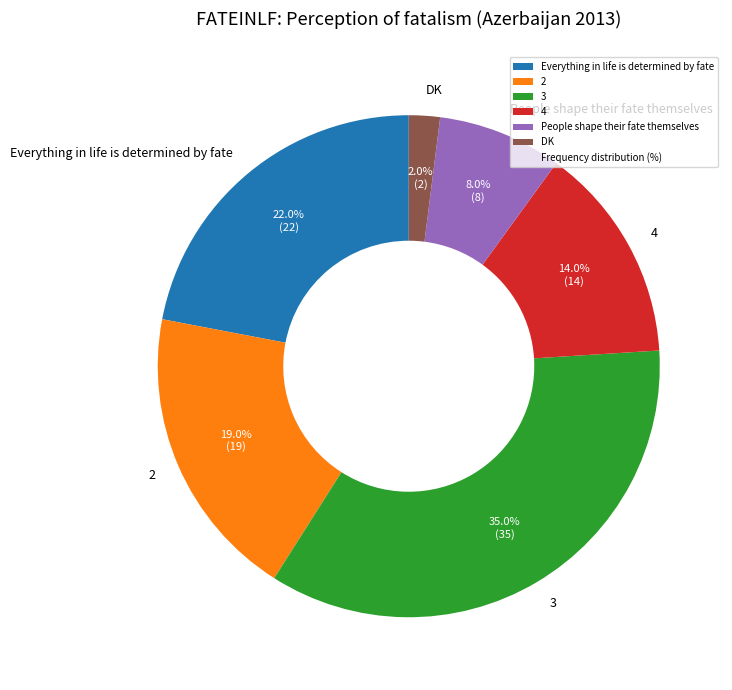

To the nearest percent, what percentage of the pie is 2?

19%